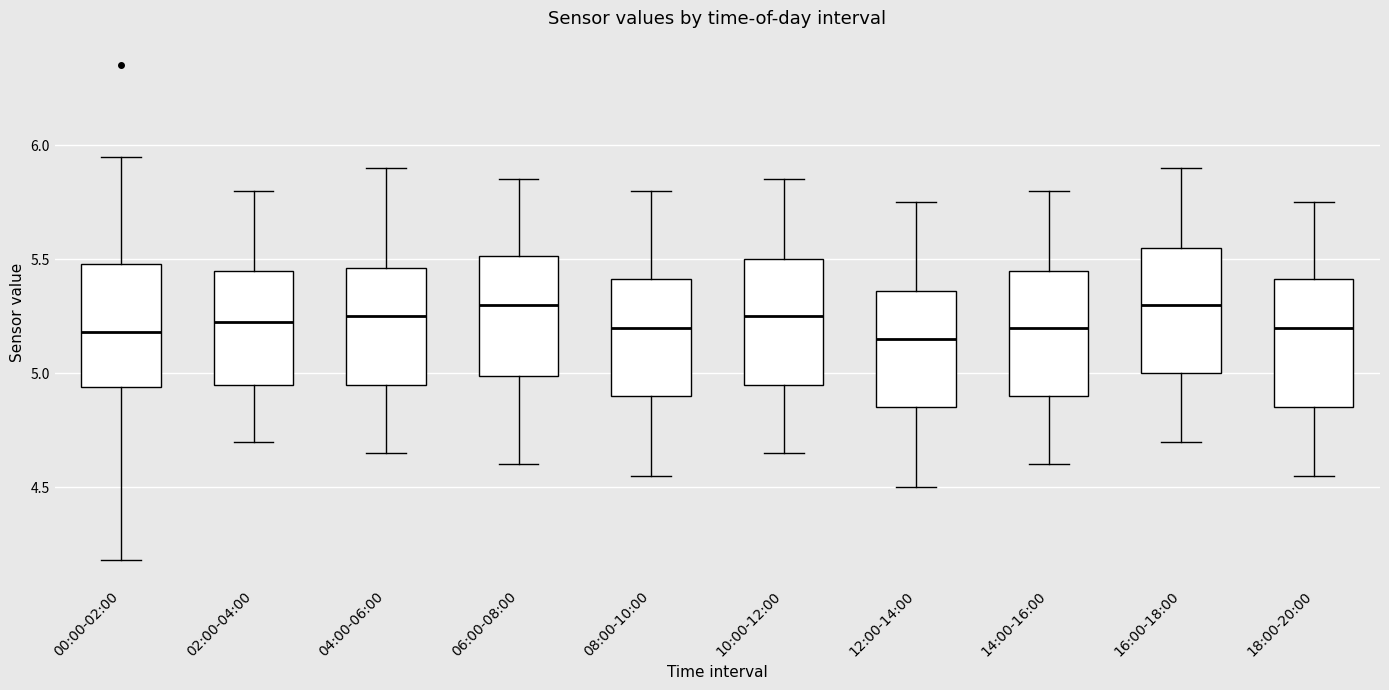

Where is the lower edge of the box for 08:00-10:00 on the y-axis? The values are not printed on the chart, so give them approximately, as read against the axis.

4.90